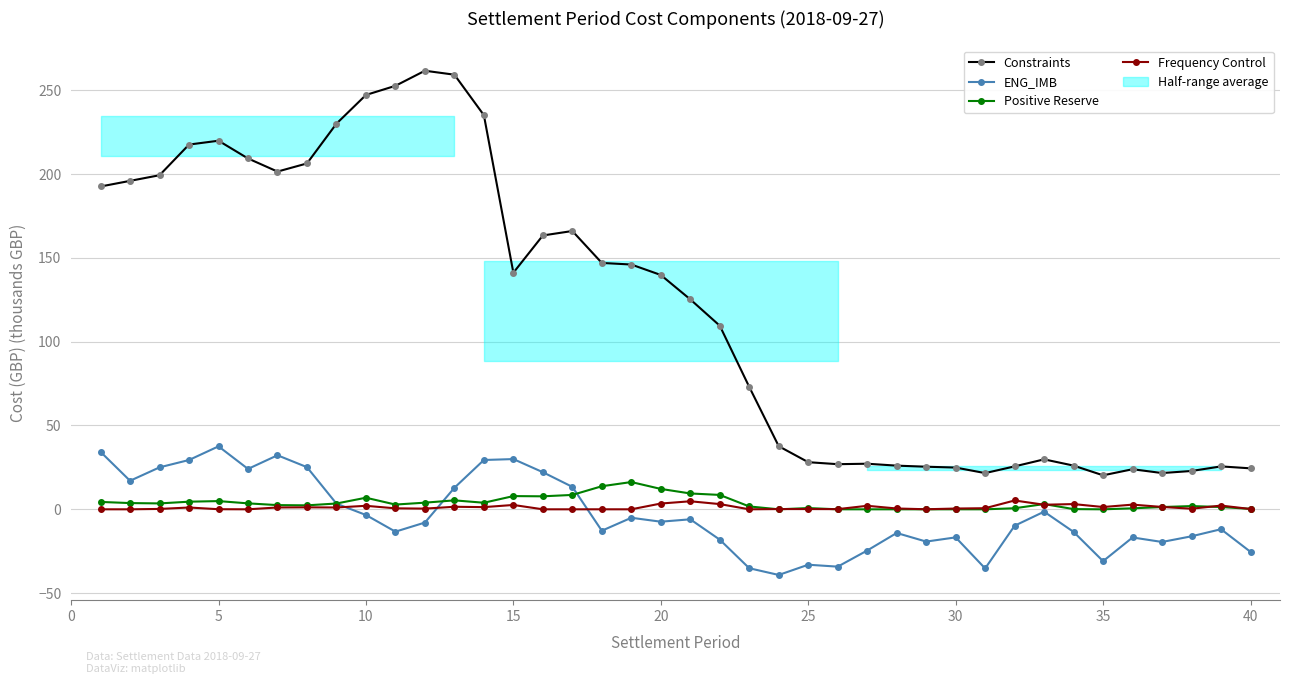

True or false: Frequency Control and Constraints cross at least once.

False